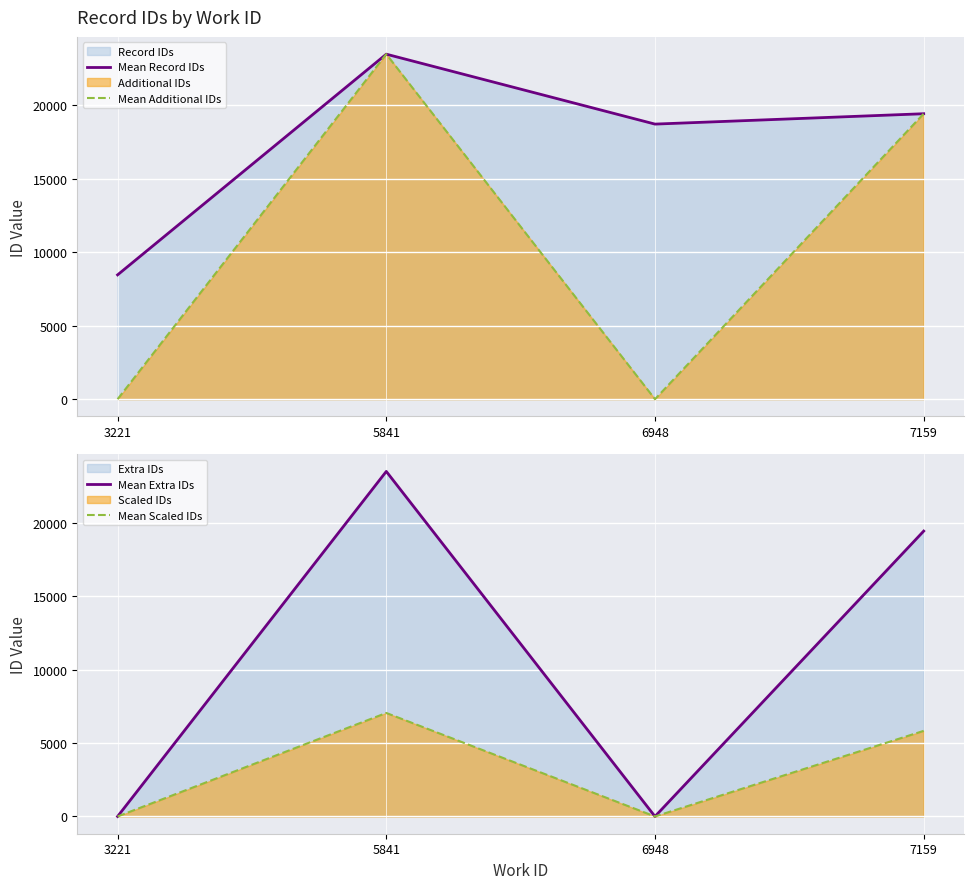

Which series has the largest total across all categories?

Mean Record IDs